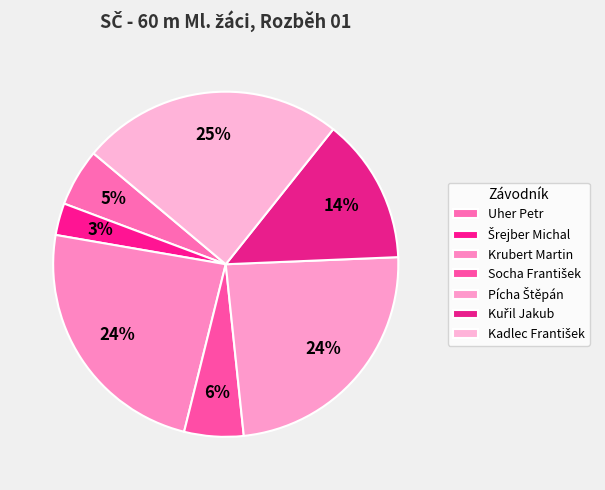

How many slices are in this pie chart?

7